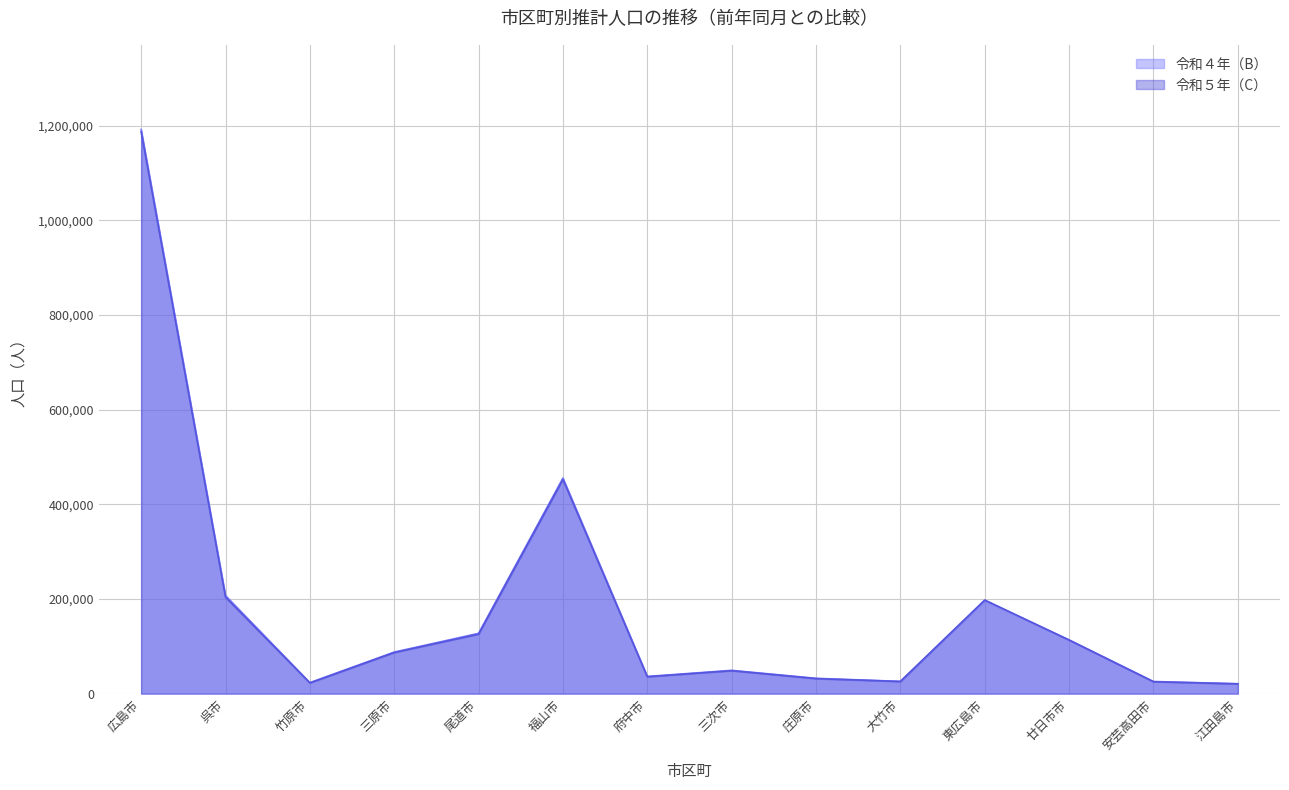

True or false: 令和５年（C） has more than 1 interior local peaks.

True